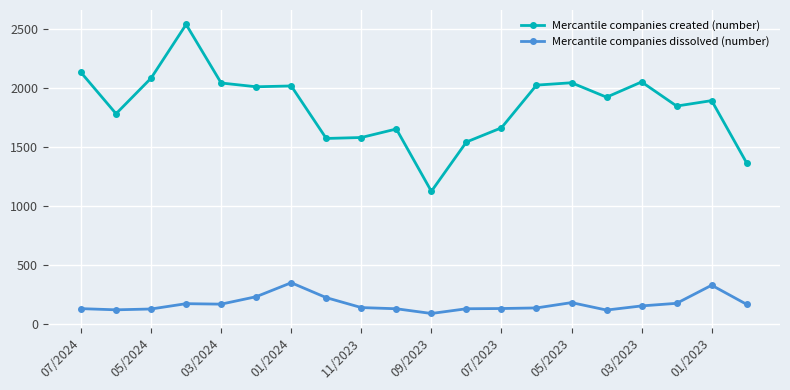

Which series has the largest total across all categories?

Mercantile companies created (number)